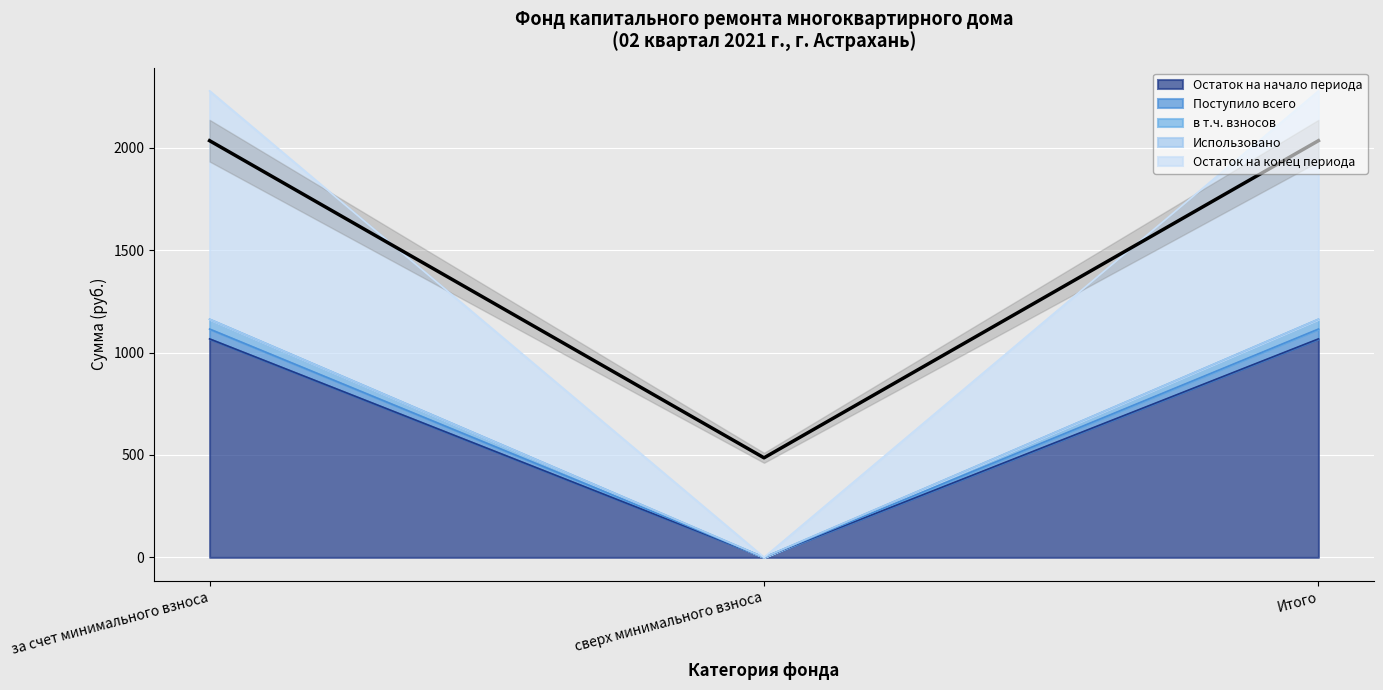

Which category has the highest value across all series?

за счет минимального взноса